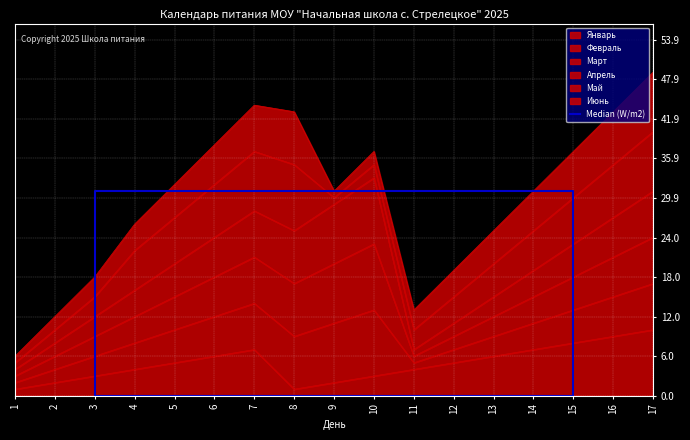

Is it true that Январь equals 10 at 17?

True